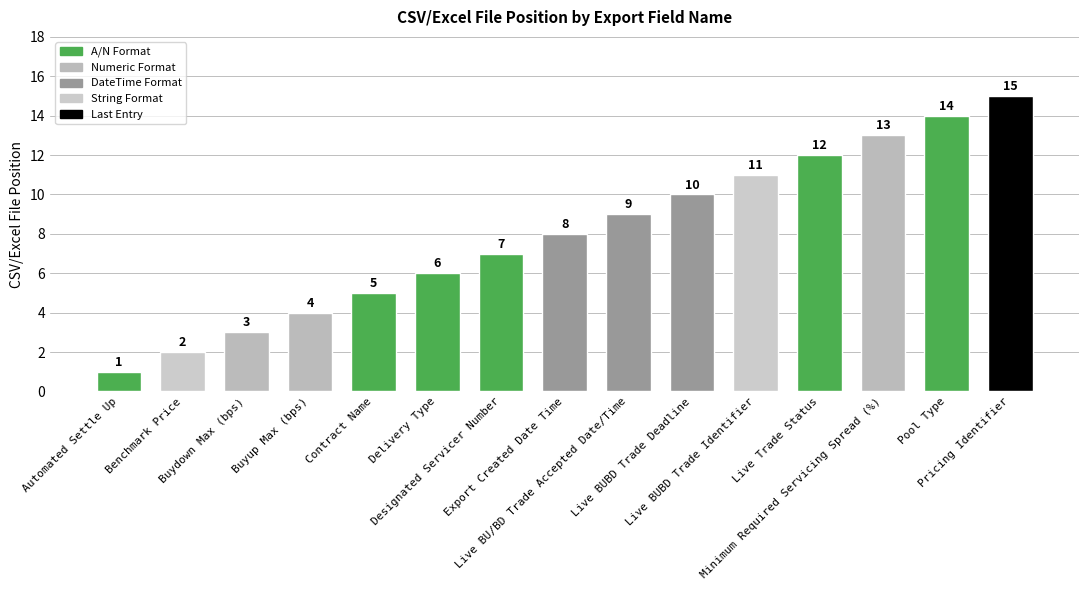

What is the label of the 3rd bar from the right?

Minimum Required Servicing Spread (%)